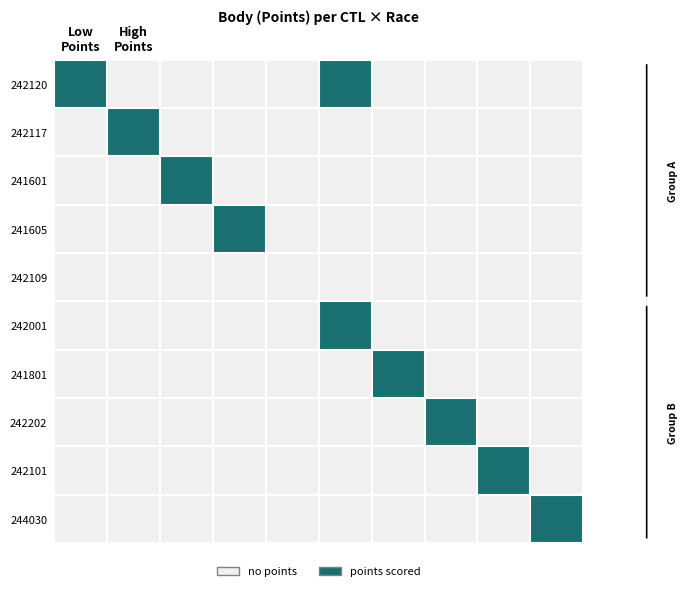

How many categories are shown in the chart?

10